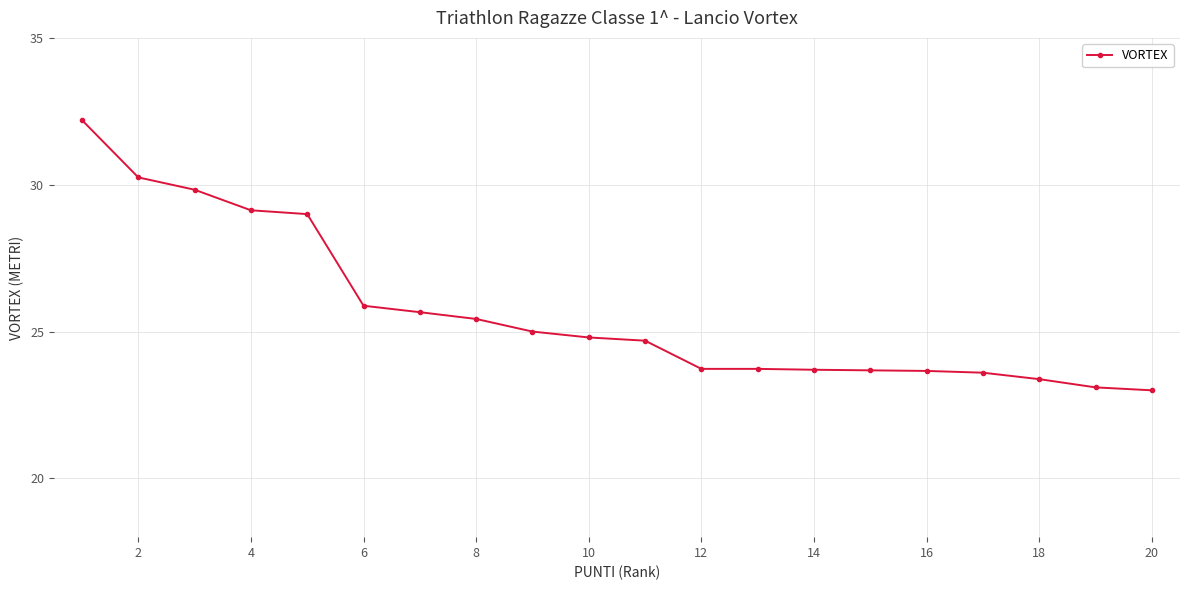

What is the maximum value shown in the chart?

32.2